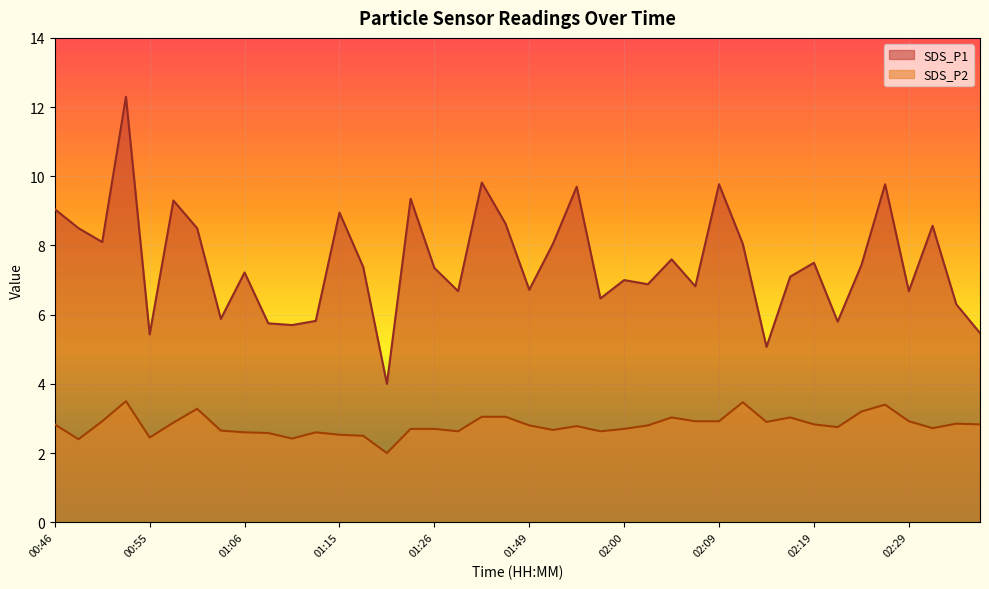

What is the difference between the highest and lowest values at 02:02?

4.1